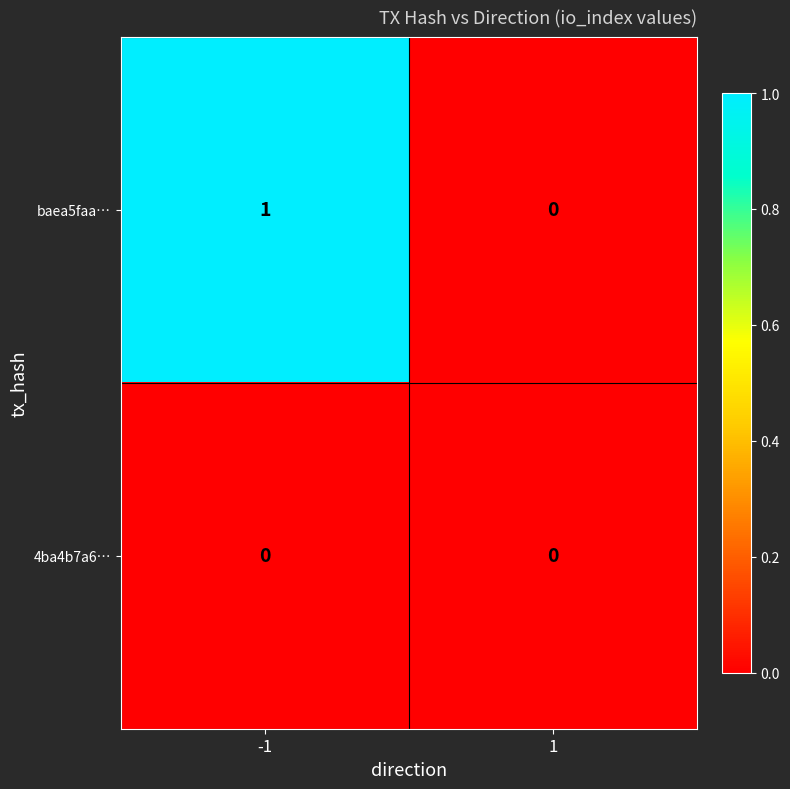

Which series has the largest total across all categories?

baea5faa…